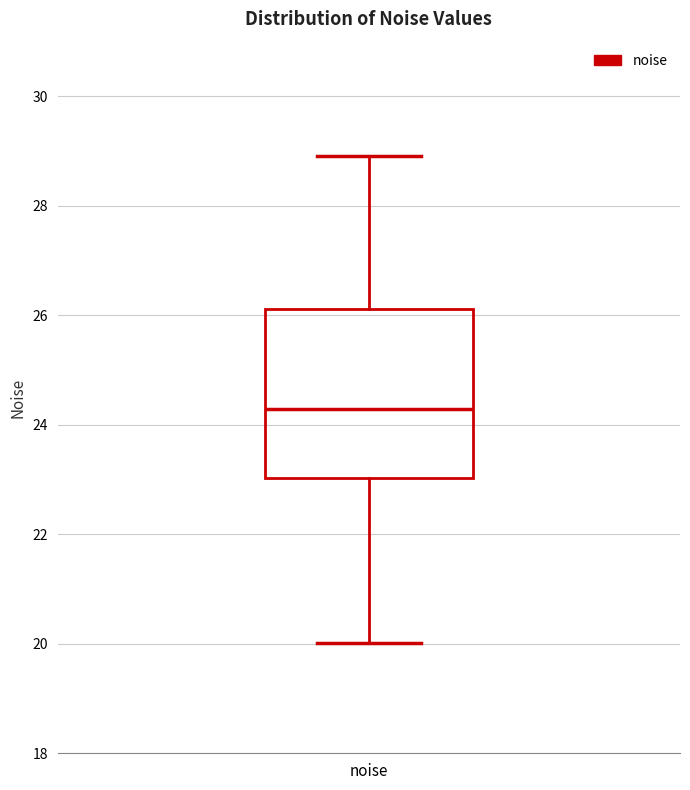

Where does the upper whisker of the box for noise end on the y-axis? The values are not printed on the chart, so give them approximately, as read against the axis.

29.0